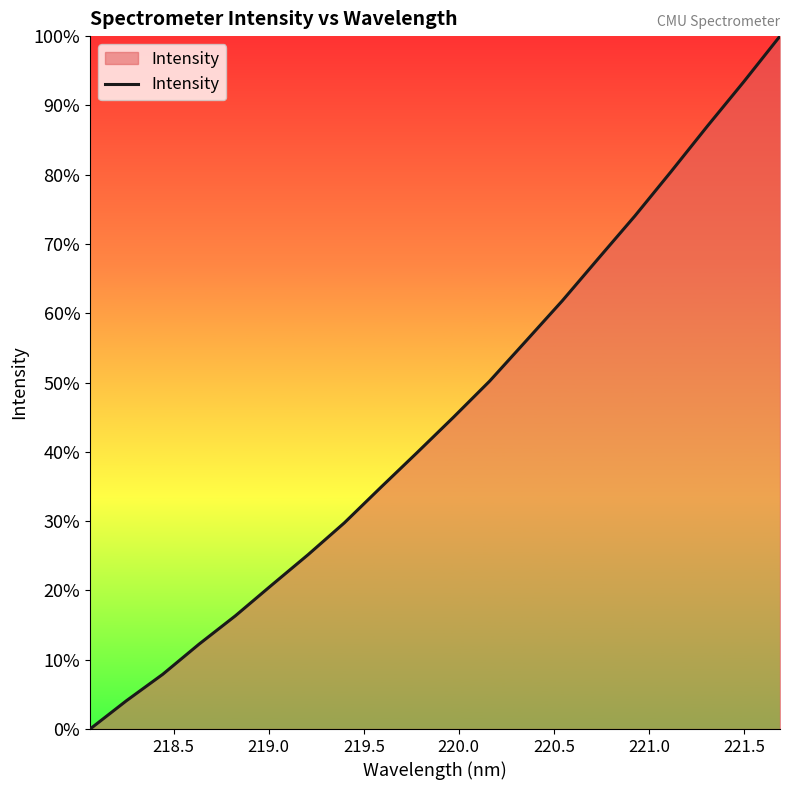

What is the difference between the maximum and minimum values?

100.0